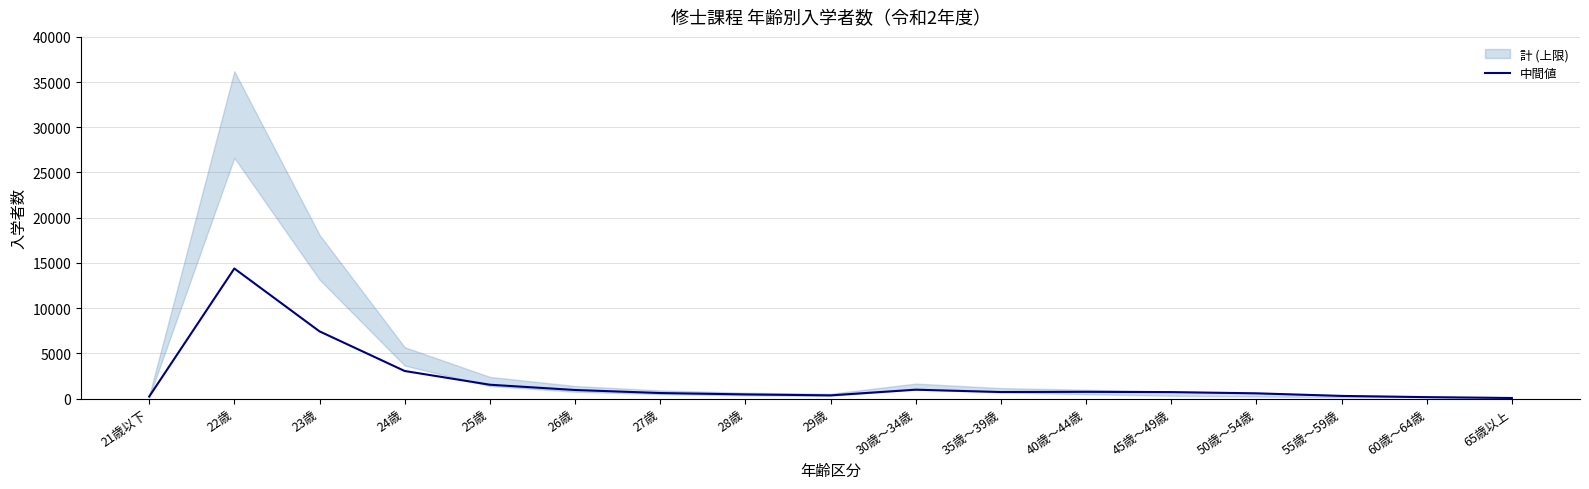

Where does the data first go above 708?

22歳